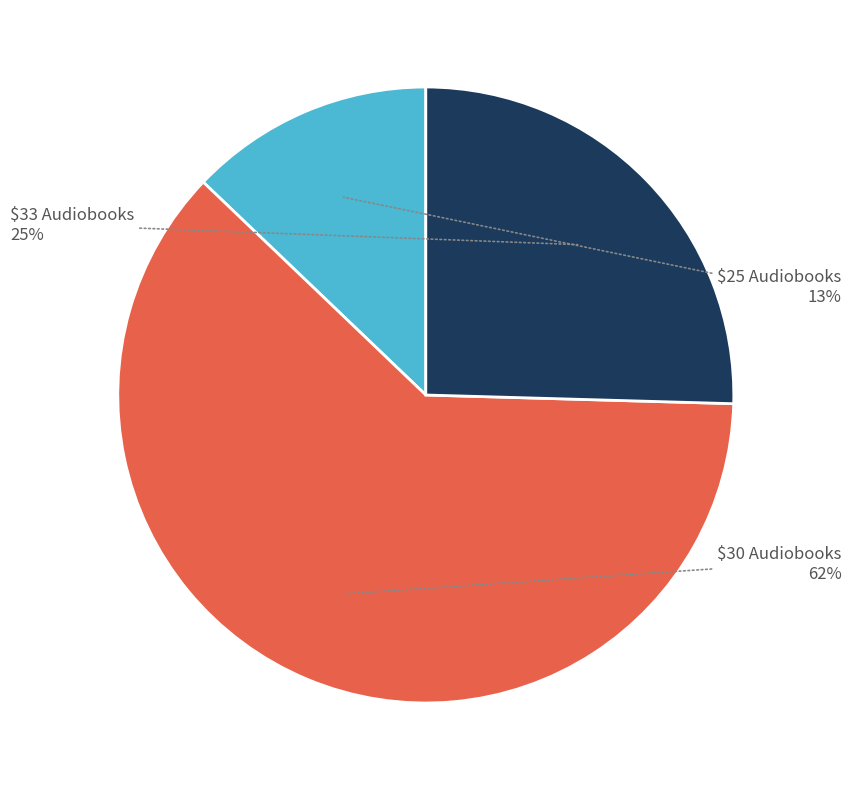

What is the largest slice in the pie chart?

$30 Audiobooks